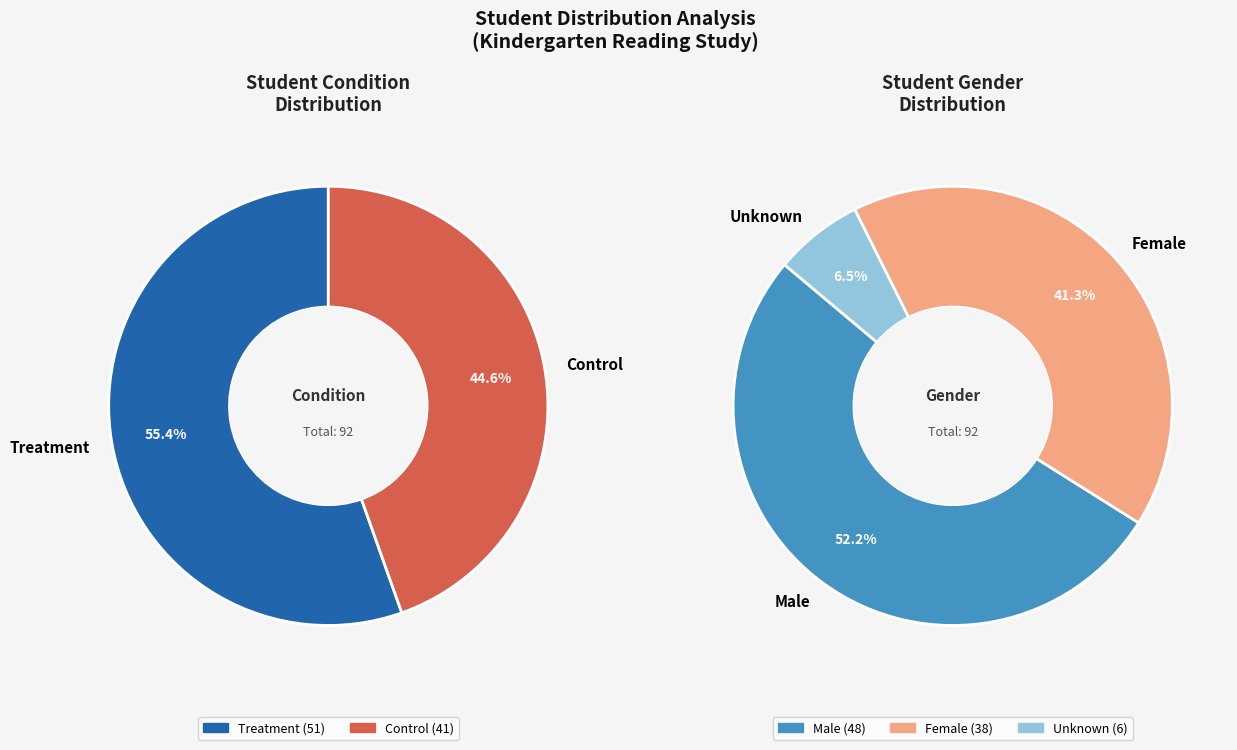

Approximately how many times larger is the value at Treatment compared to Control?

1.2